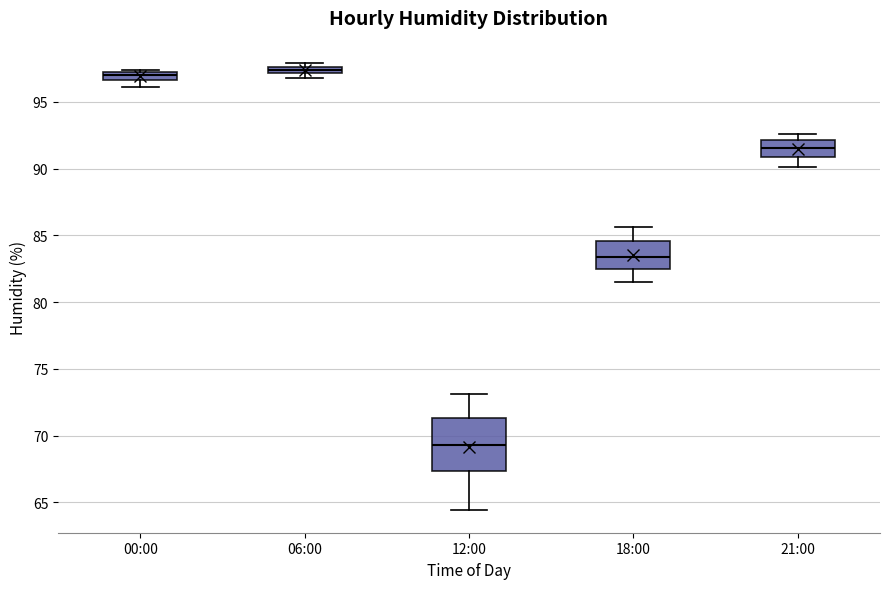

Comparing the boxes themselves (not the whiskers), which one is the tallest?

12:00